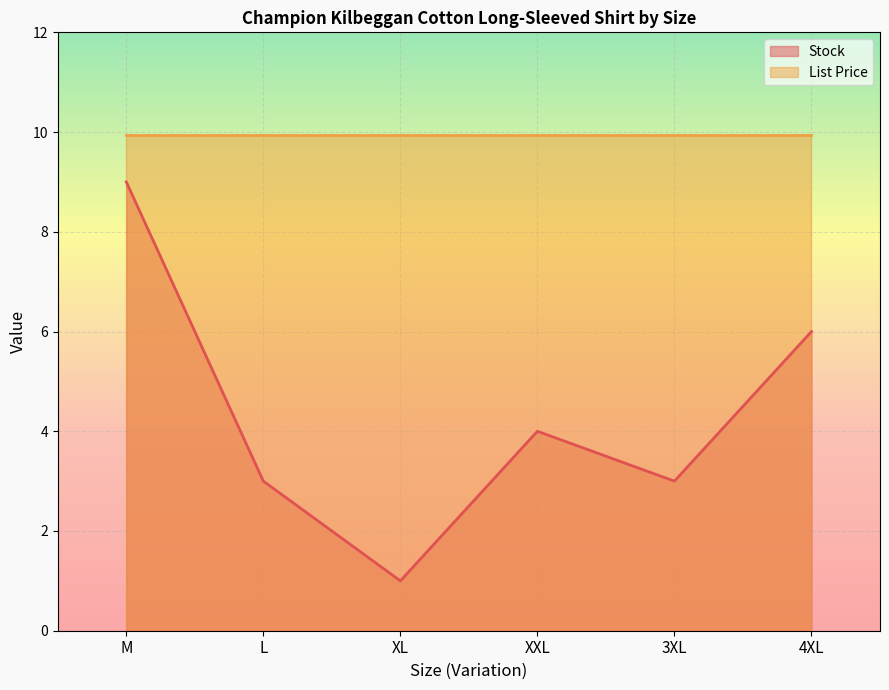

List the labels in order of value, smallest first.

XL, L, 3XL, XXL, 4XL, M